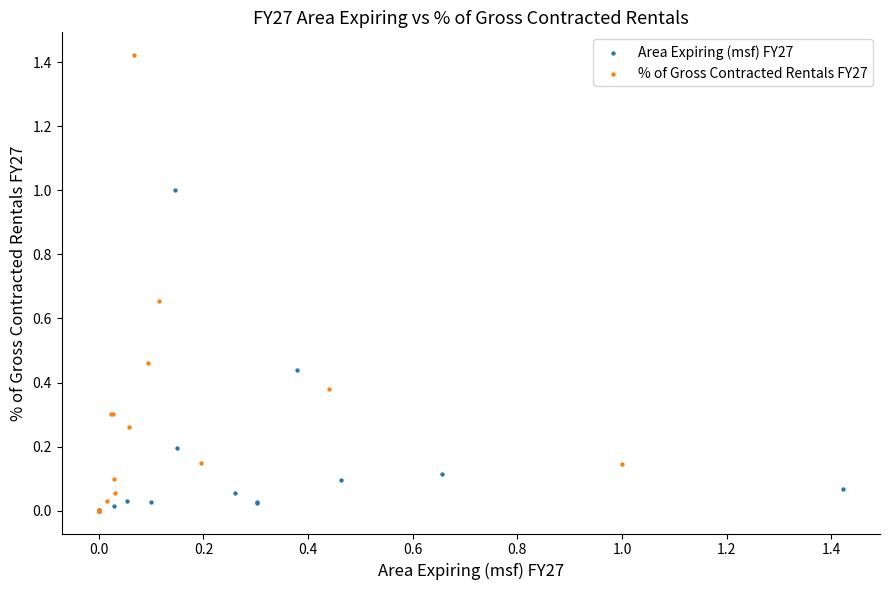

Which series contains the highest Y value?

% of Gross Contracted Rentals FY27